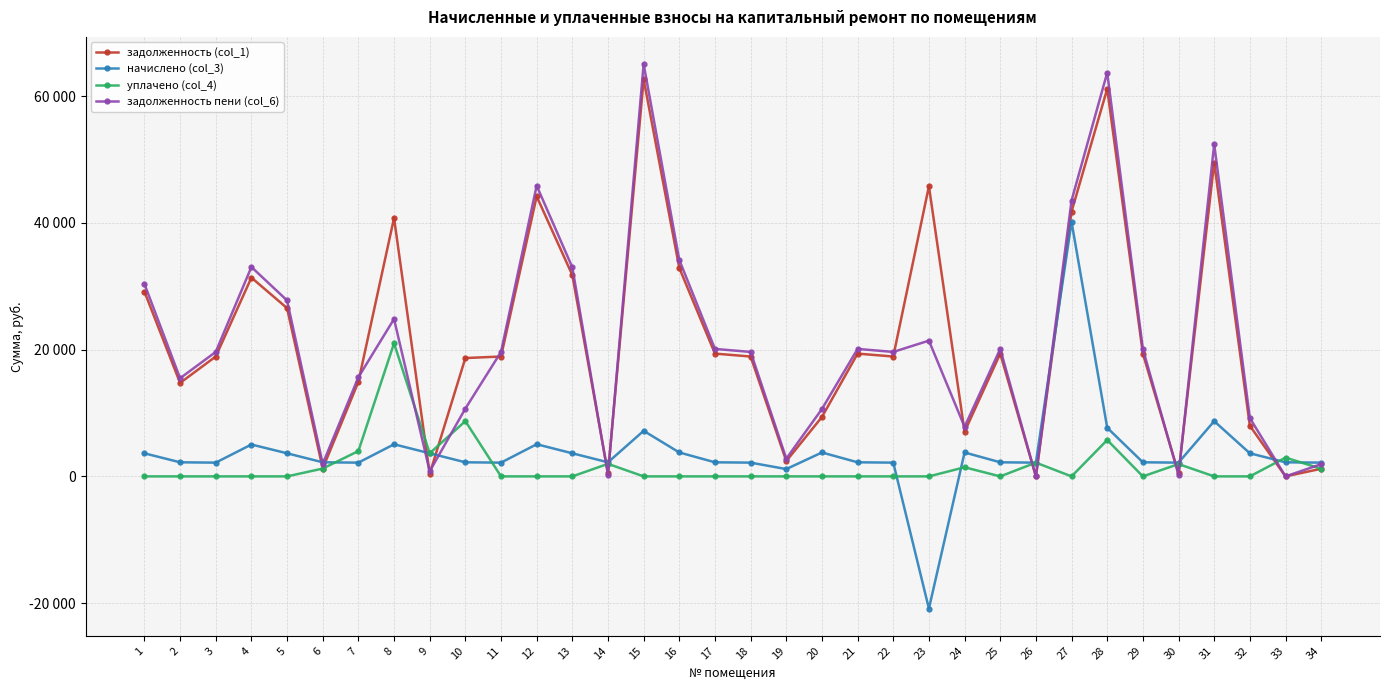

What are all the series names shown in the legend?

задолженность (col_1), начислено (col_3), уплачено (col_4), задолженность пени (col_6)